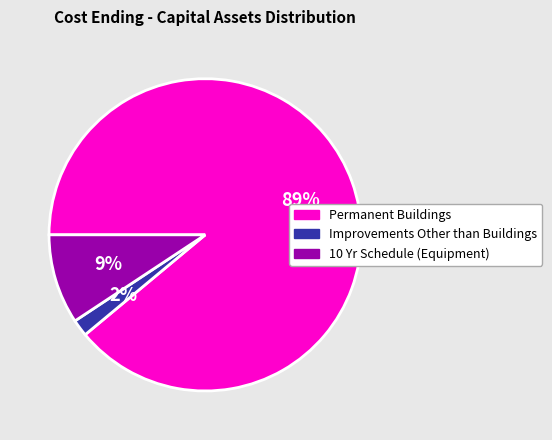

Rank the categories by value from lowest to highest.

Improvements Other than Buildings, 10 Yr Schedule (Equipment), Permanent Buildings